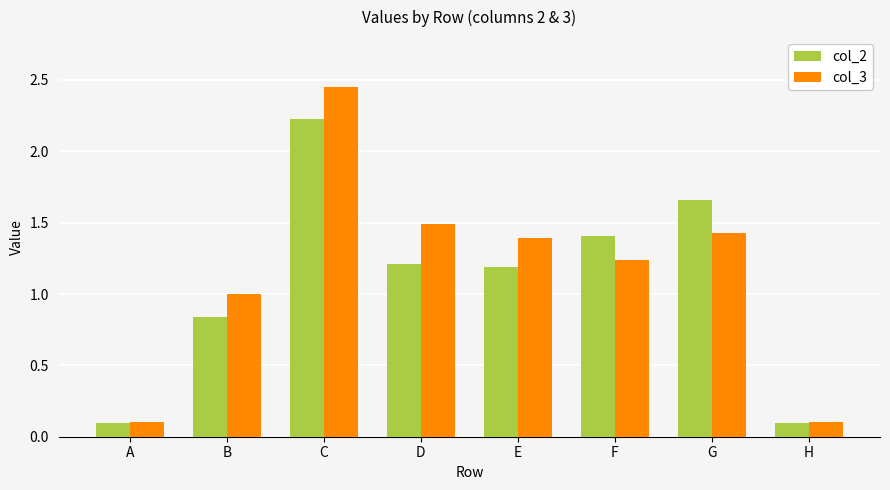

True or false: col_3 has a value of 0.2 at A.

False